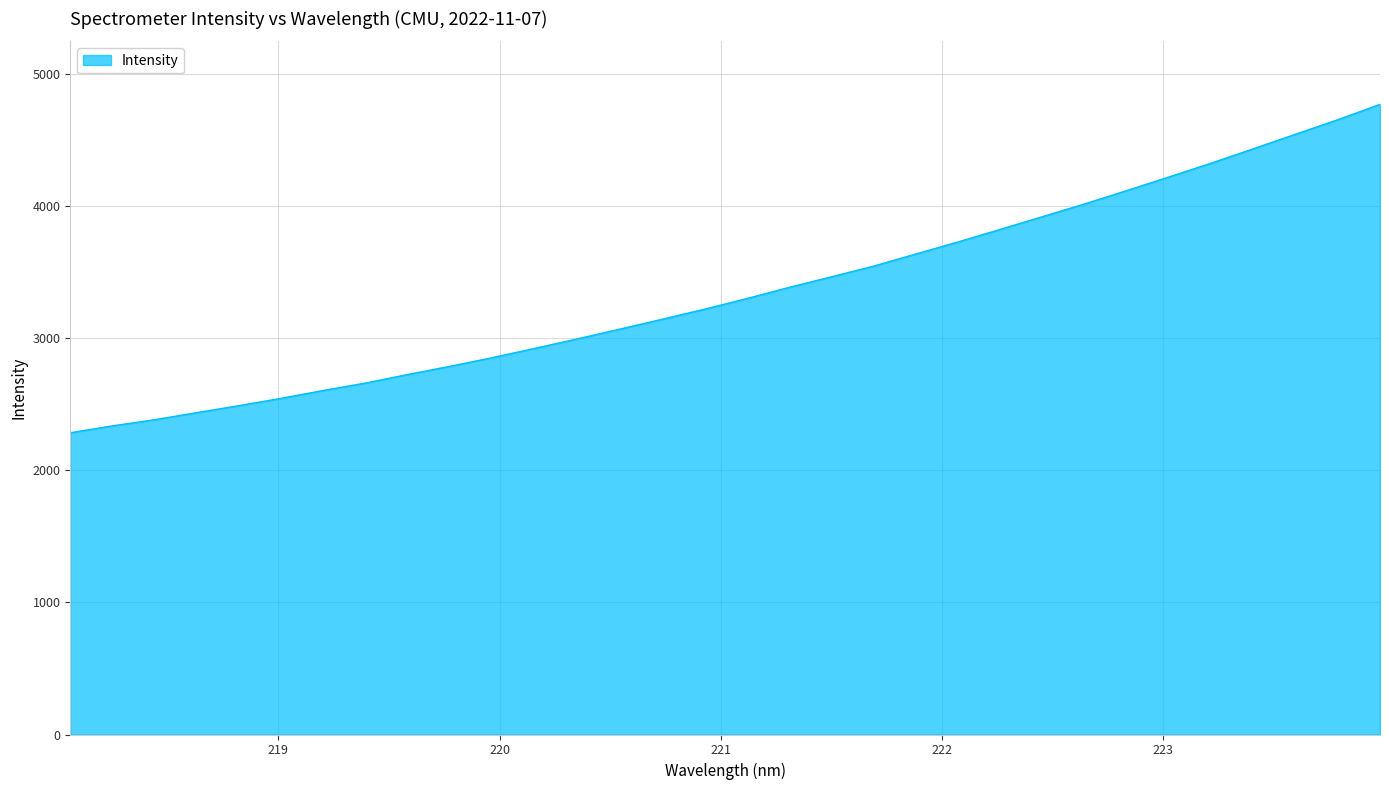

What is the greatest value displayed?

4768.1